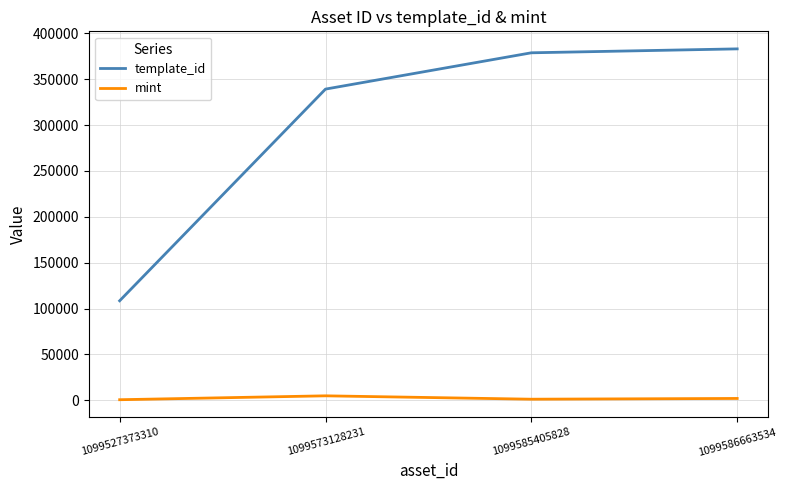

List the series in order of their peak value, lowest first.

mint, template_id